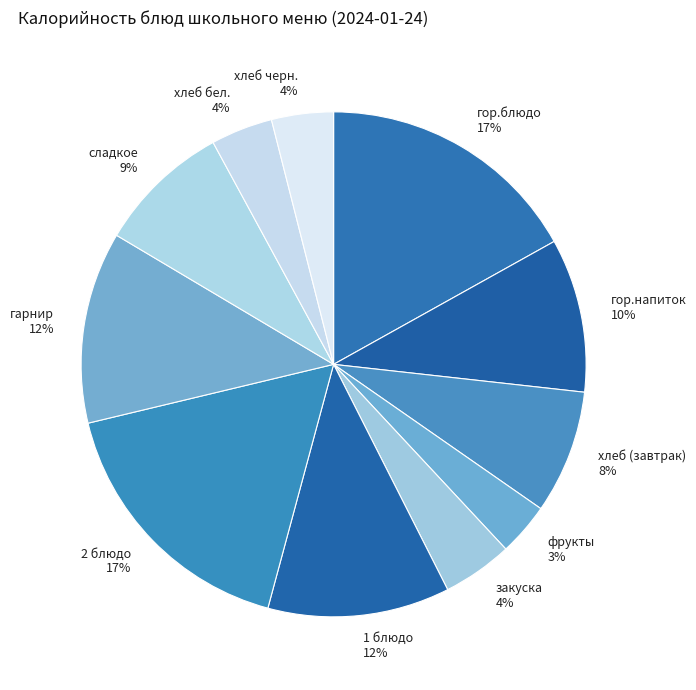

Is фрукты the majority of the pie?

No